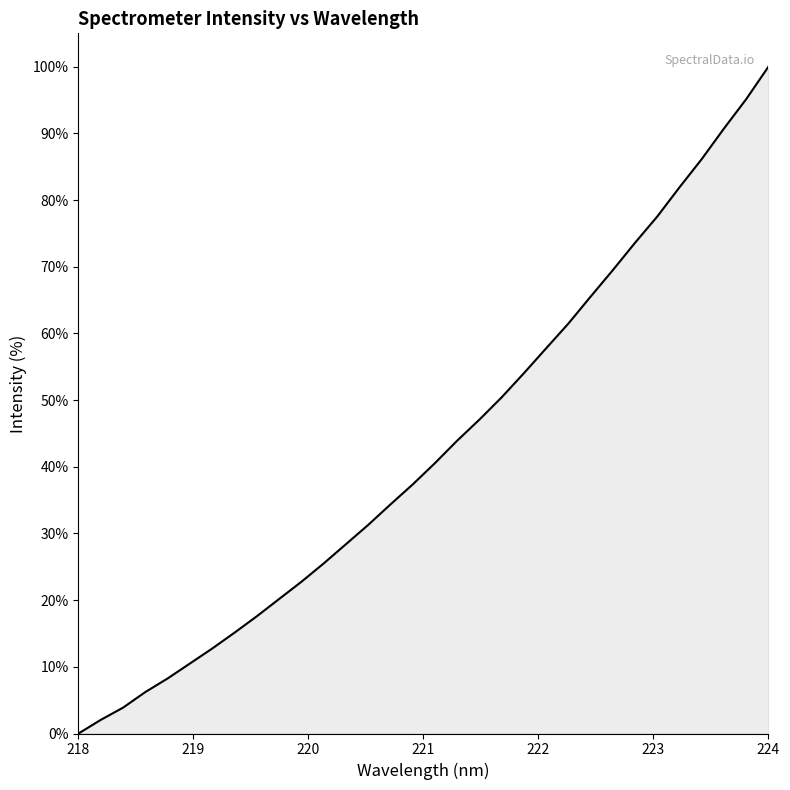

Reading left to right, list all the values displayed in this chart.

0.0	2.0	3.9	6.2	8.3	10.5	12.7	15.1	17.6	20.2	22.7	25.5	28.4	31.3	34.3	37.3	40.5	43.9	47.1	50.4	54.0	57.8	61.5	65.5	69.5	73.6	77.5	81.9	86.1	90.7	95.1	100.0